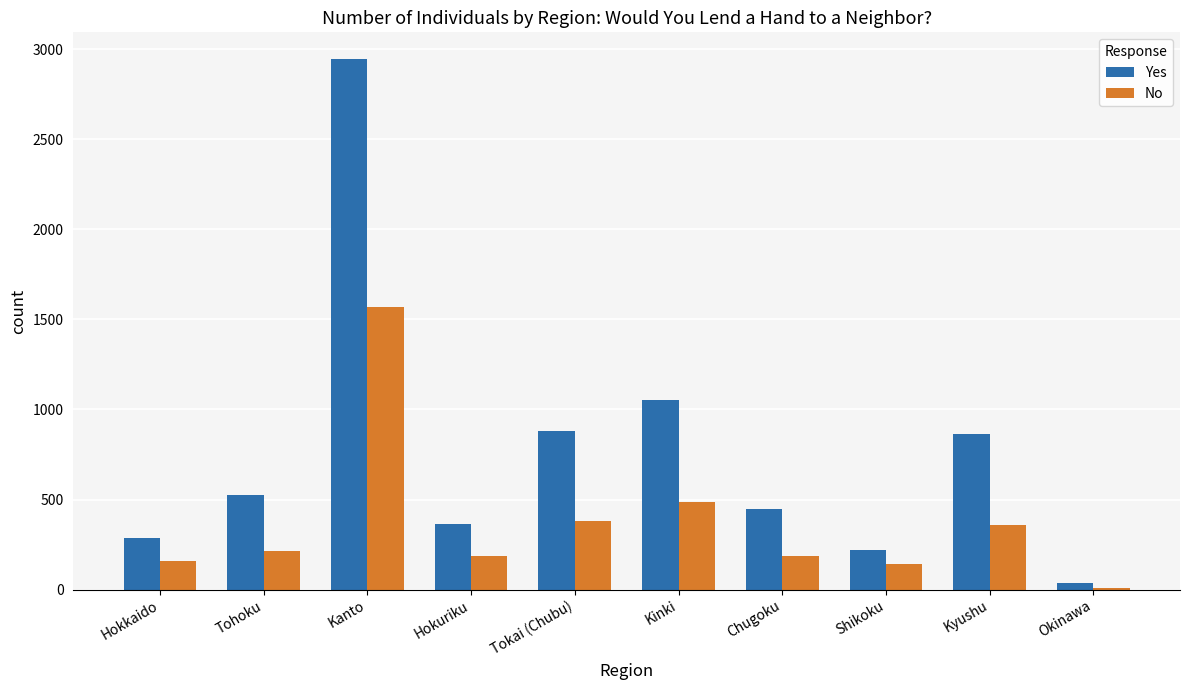

Is the value of No at Shikoku greater than the value of Yes at Tokai (Chubu)?

No